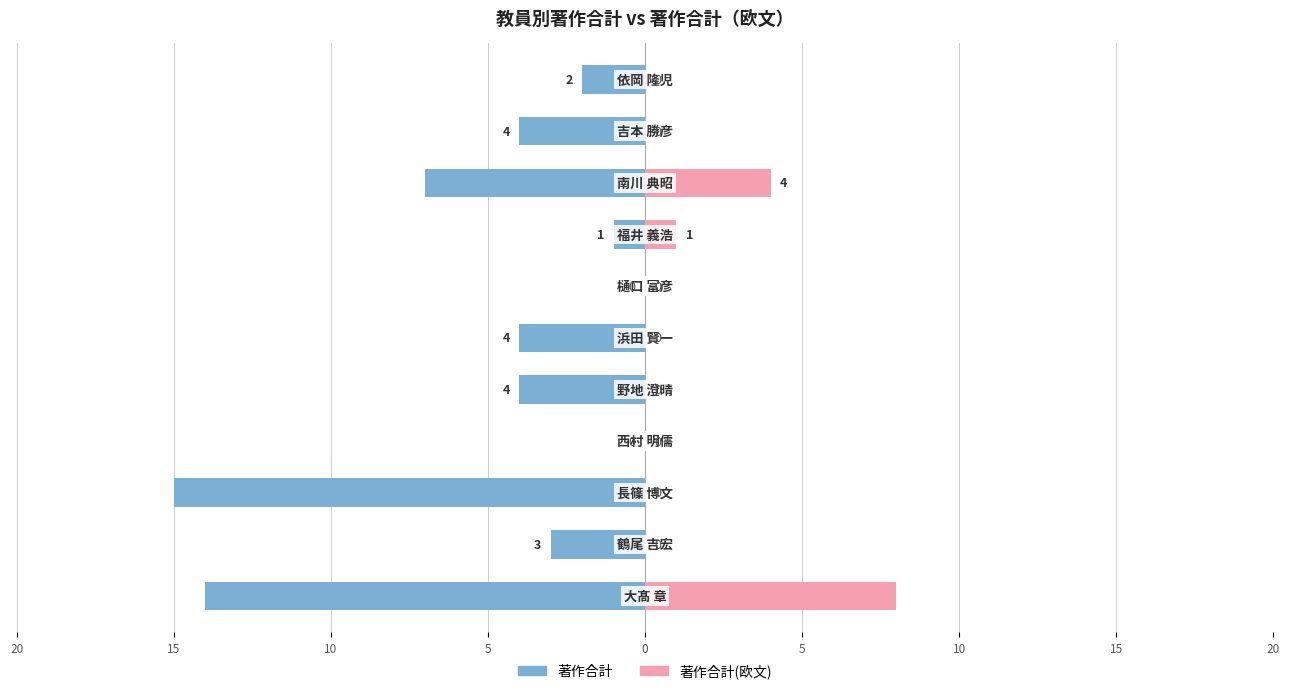

Is it true that 著作合計 equals 10 at 20?

False